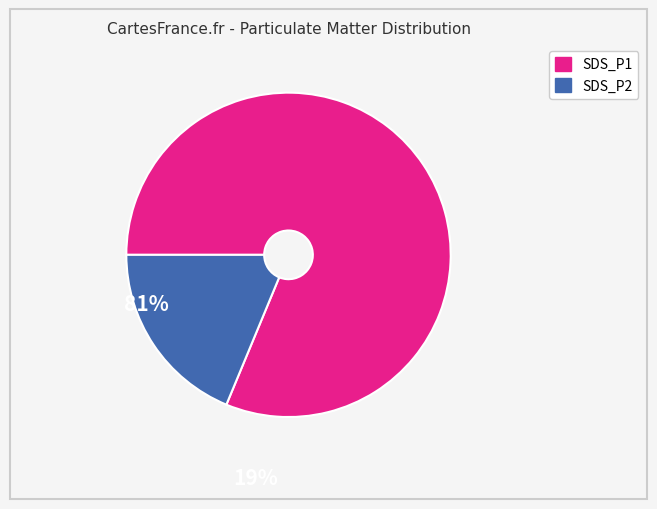

Rank the categories by value from highest to lowest.

SDS_P1, SDS_P2